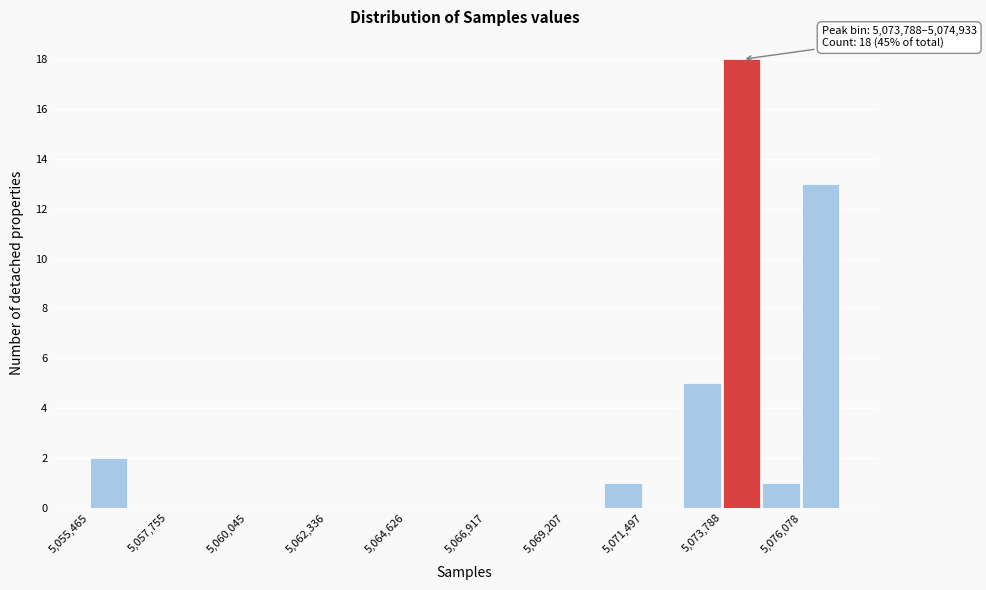

Read against the x-axis, roughly where is the centre of the tallest bar?

5074500